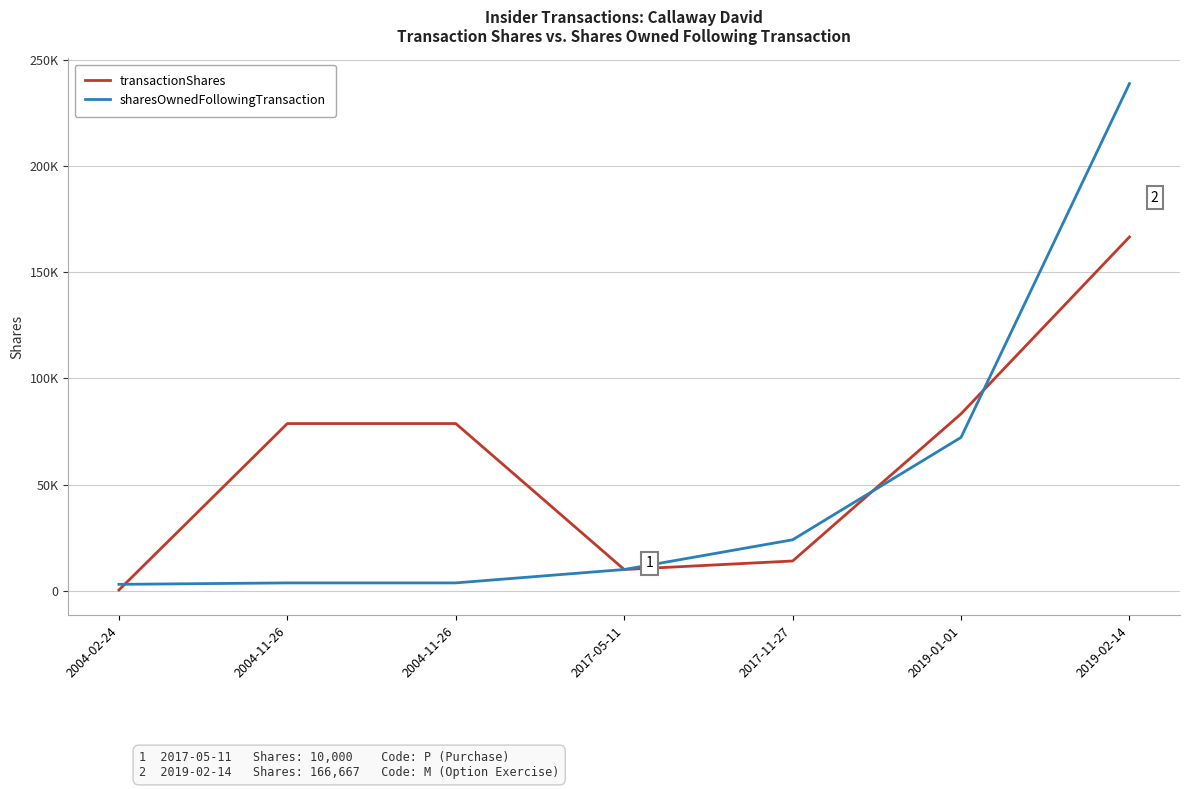

Which series changed the most between 2004-11-26 and 2004-11-26?

transactionShares